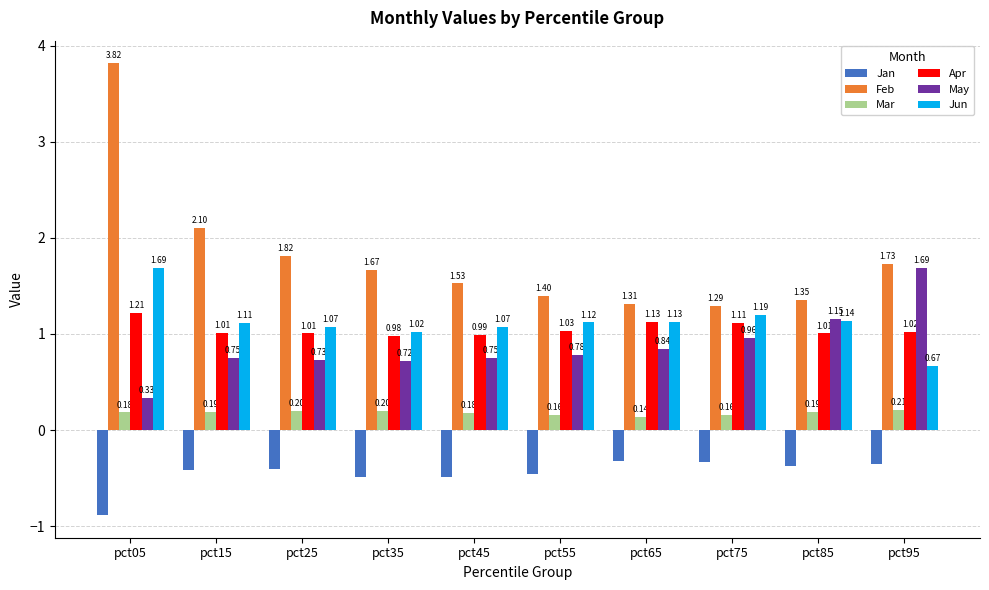

The Jan series shows -0.1 at pct15. True or false?

False